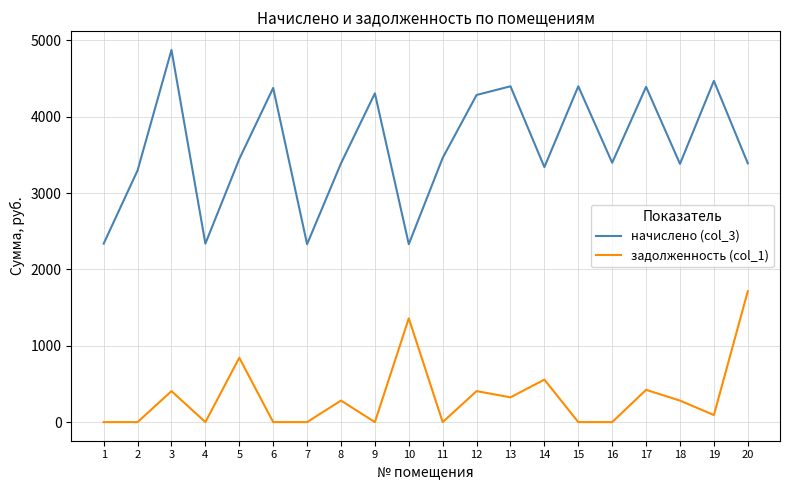

Which series changed the most between 6 and 20?

задолженность (col_1)